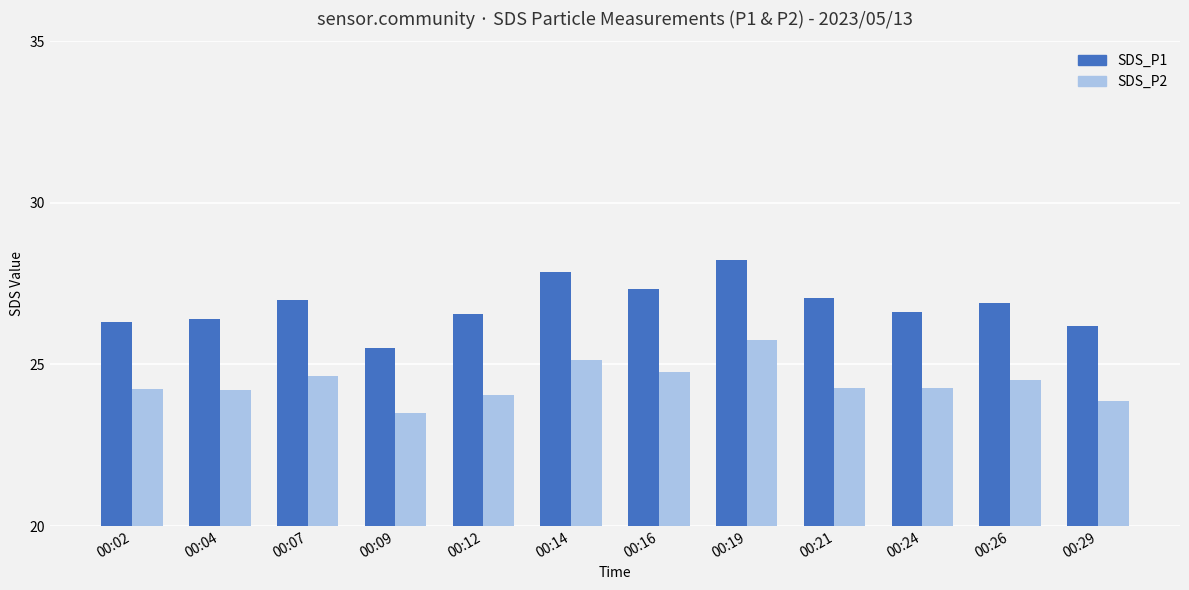

Which series has the largest total across all categories?

SDS_P1